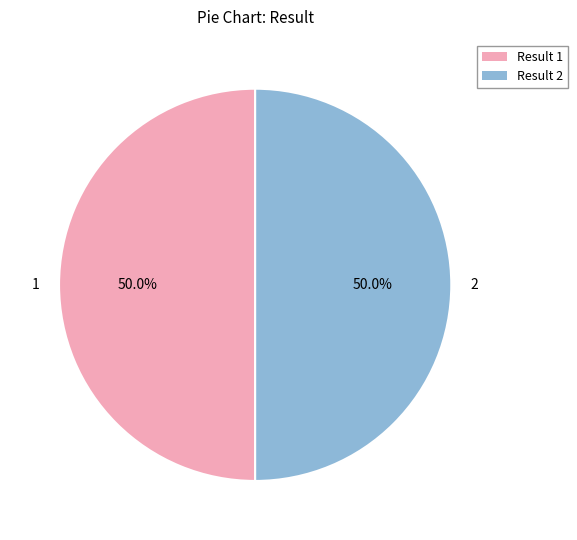

Combined, what portion of the pie is 2 and 1?

100.0%